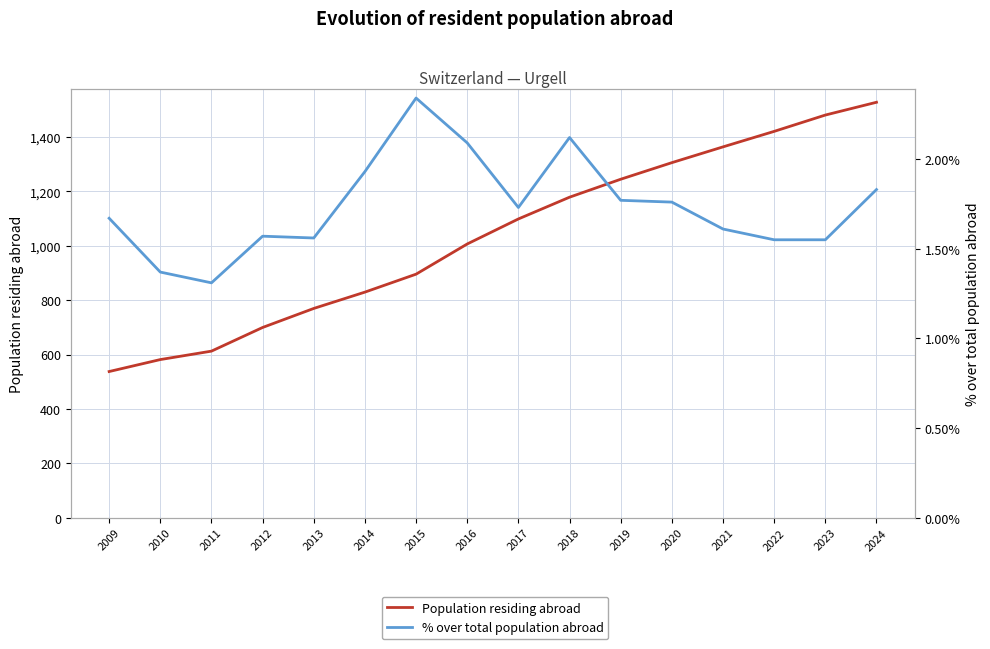

Count the number of categories in the chart.

16